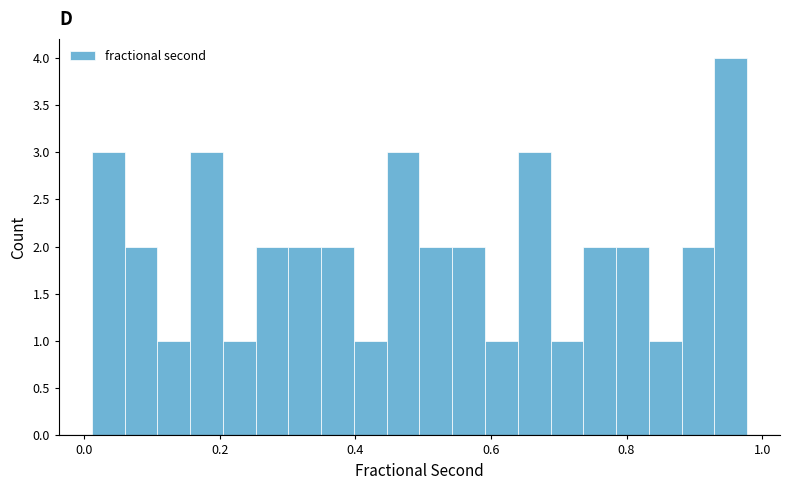

Around what value on the x-axis is the tallest bar? Give the approximate position of its centre, as read against the axis.

0.96